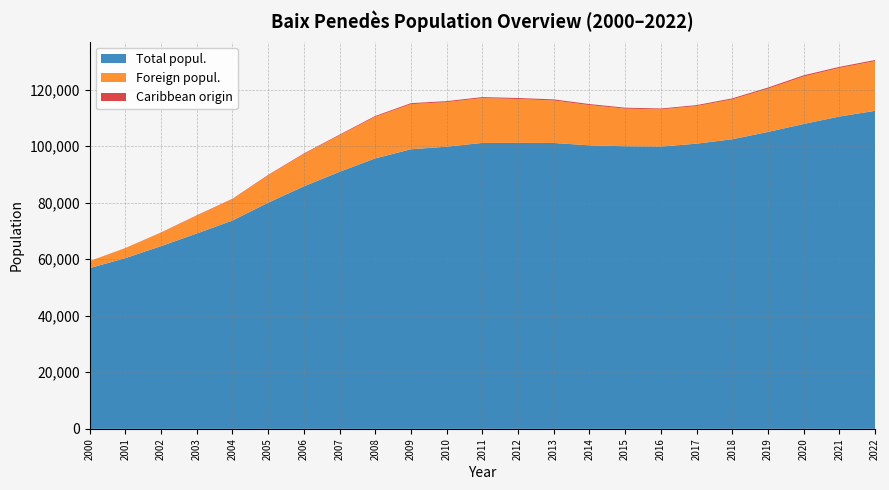

Reading left to right, extract all data points from this chart.

Total popul.: 0=56843	1=60369	2=64612	3=69083	4=73665	5=79967	6=85756	7=90891	8=95644	9=98861	10=99786	11=101115	12=101138	13=101100	14=100262	15=99934	16=99813	17=100850	18=102409	19=104991	20=107803	21=110439	22=112460
Foreign popul.: 0=2447	1=3497	2=4730	3=6286	4=7527	5=9654	6=11399	7=12905	8=14691	9=15966	10=15753	11=15872	12=15503	13=15024	14=14220	15=13313	16=13155	17=13299	18=14085	19=15283	20=16793	21=17190	22=17578
Caribbean origin: 0=44	1=71	2=100	3=141	4=158	5=183	6=220	7=253	8=301	9=351	10=352	11=336	12=353	13=390	14=379	15=328	16=319	17=331	18=377	19=407	20=424	21=379	22=393